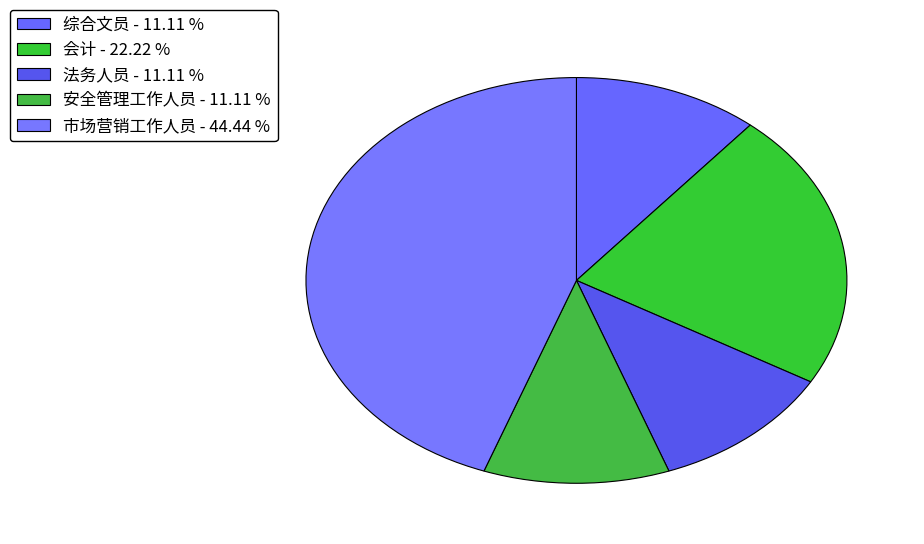

Rank the categories by value from lowest to highest.

综合文员, 法务人员, 安全管理工作人员, 会计, 市场营销工作人员